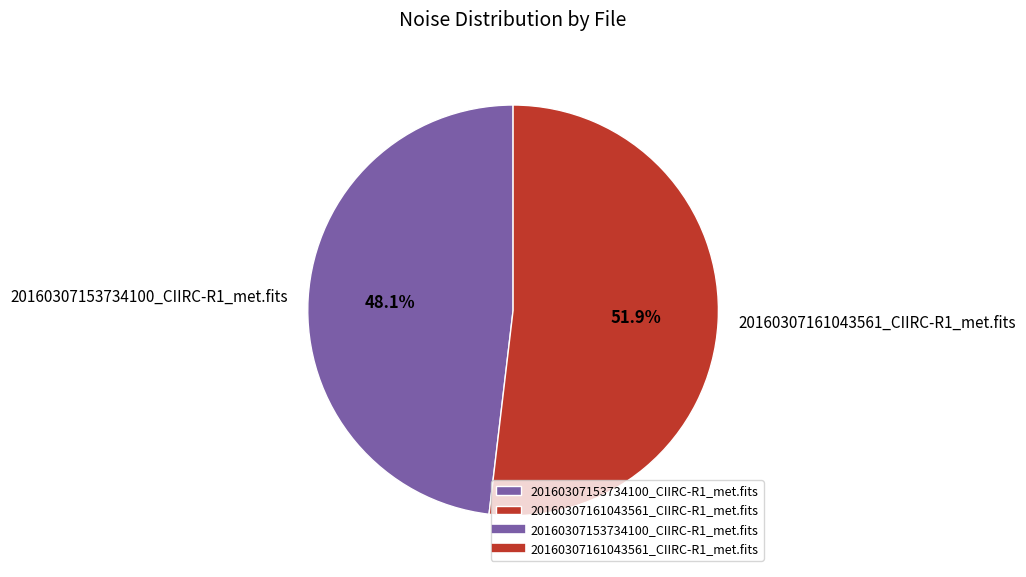

How many slices are in this pie chart?

2